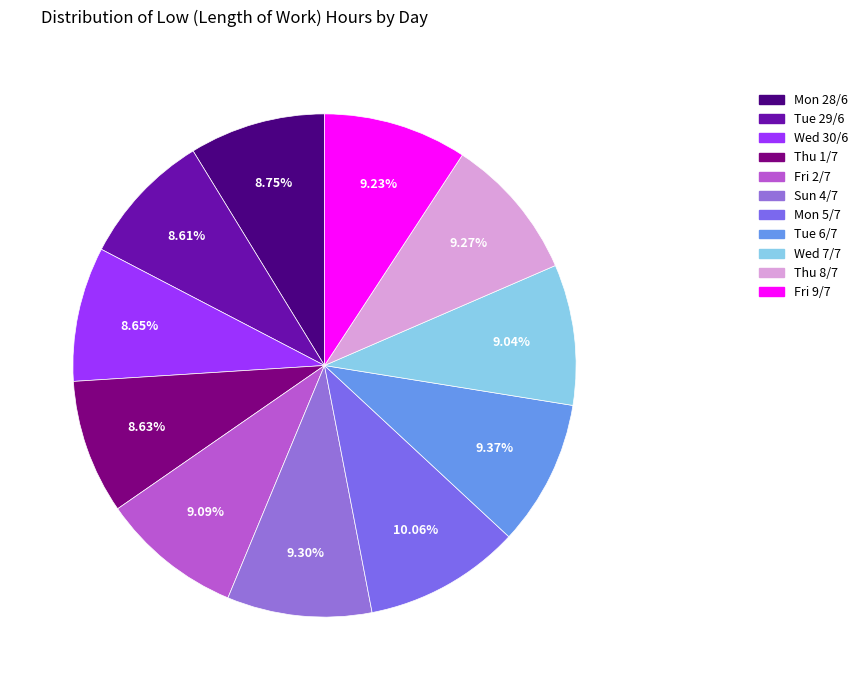

To the nearest percent, what is the combined percentage of Fri 9/7 and Fri 2/7?

18%